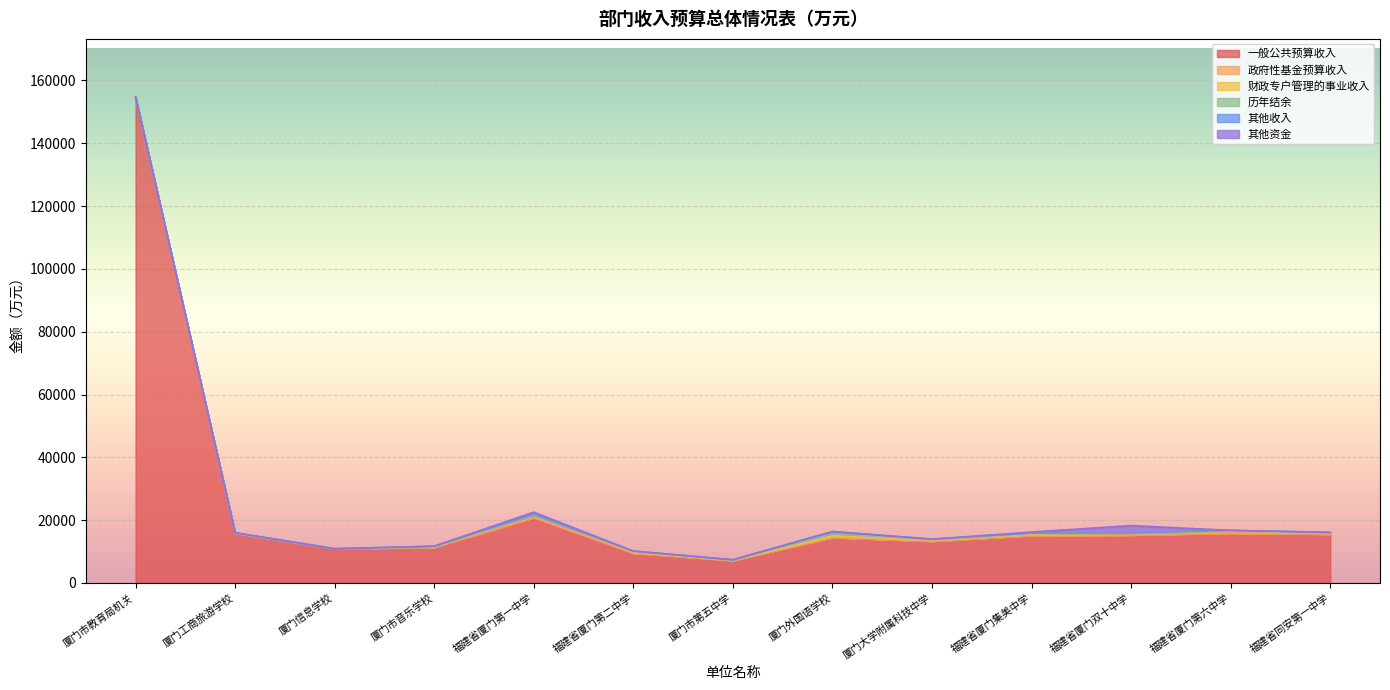

Between 福建省厦门第六中学 and 福建省同安第一中学, which is larger?

福建省厦门第六中学